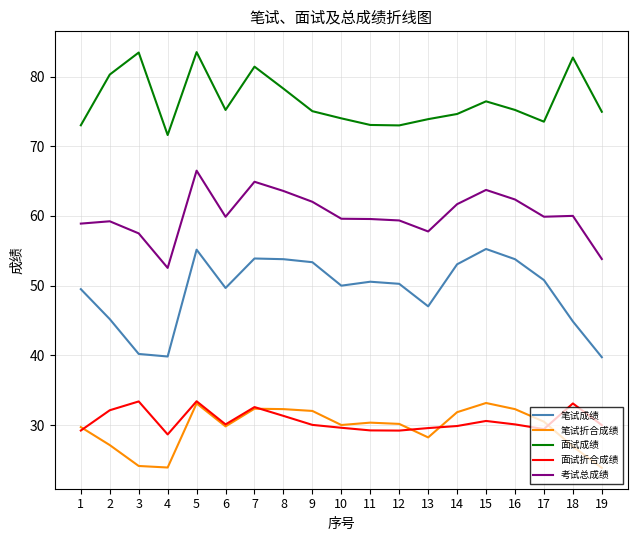

Which series has the largest range (max minus min)?

笔试成绩